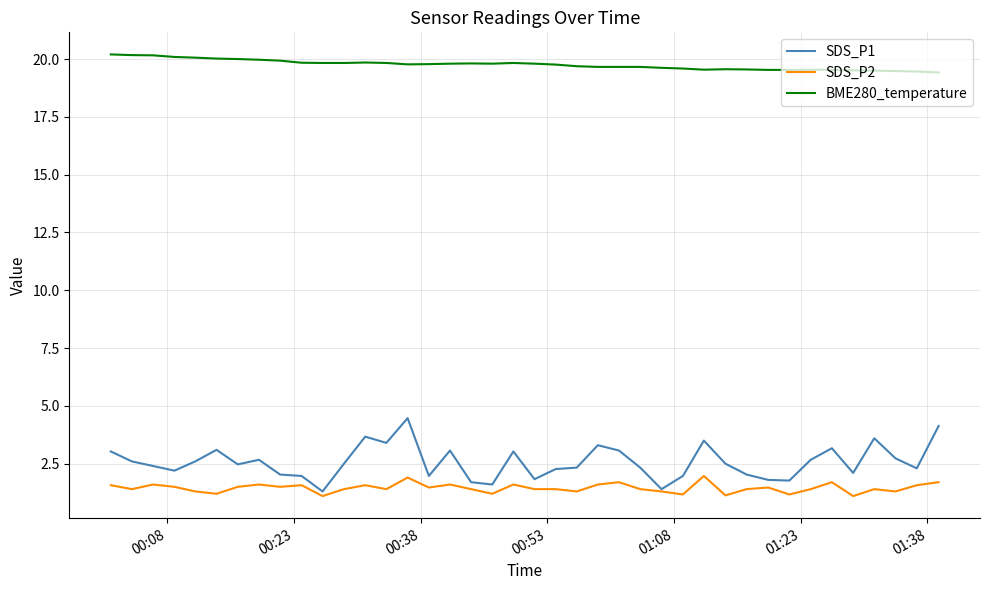

Rank the series by their maximum value, from lowest to highest.

SDS_P2, SDS_P1, BME280_temperature